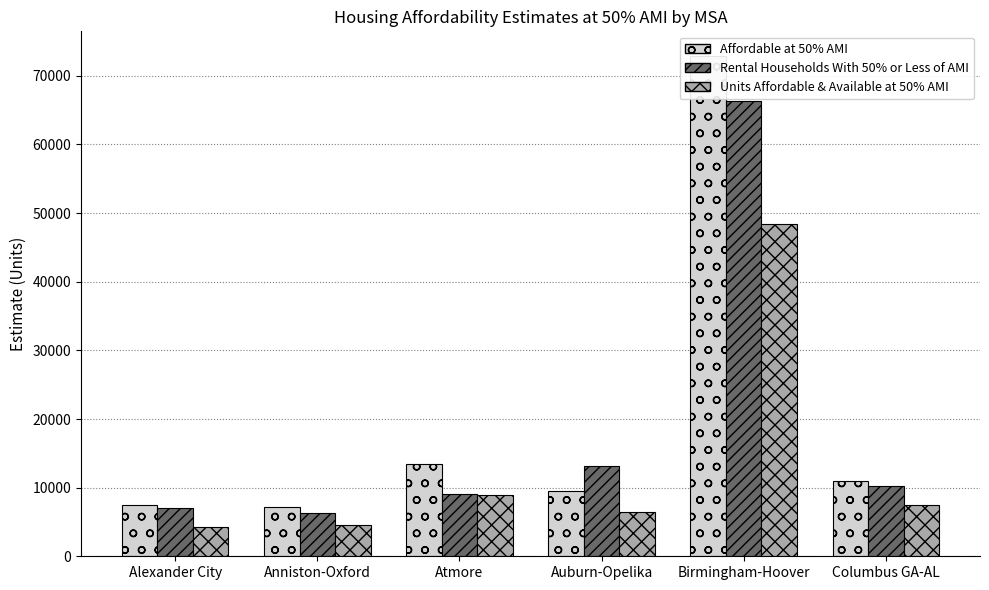

Which series has the largest range (max minus min)?

Affordable at 50% AMI